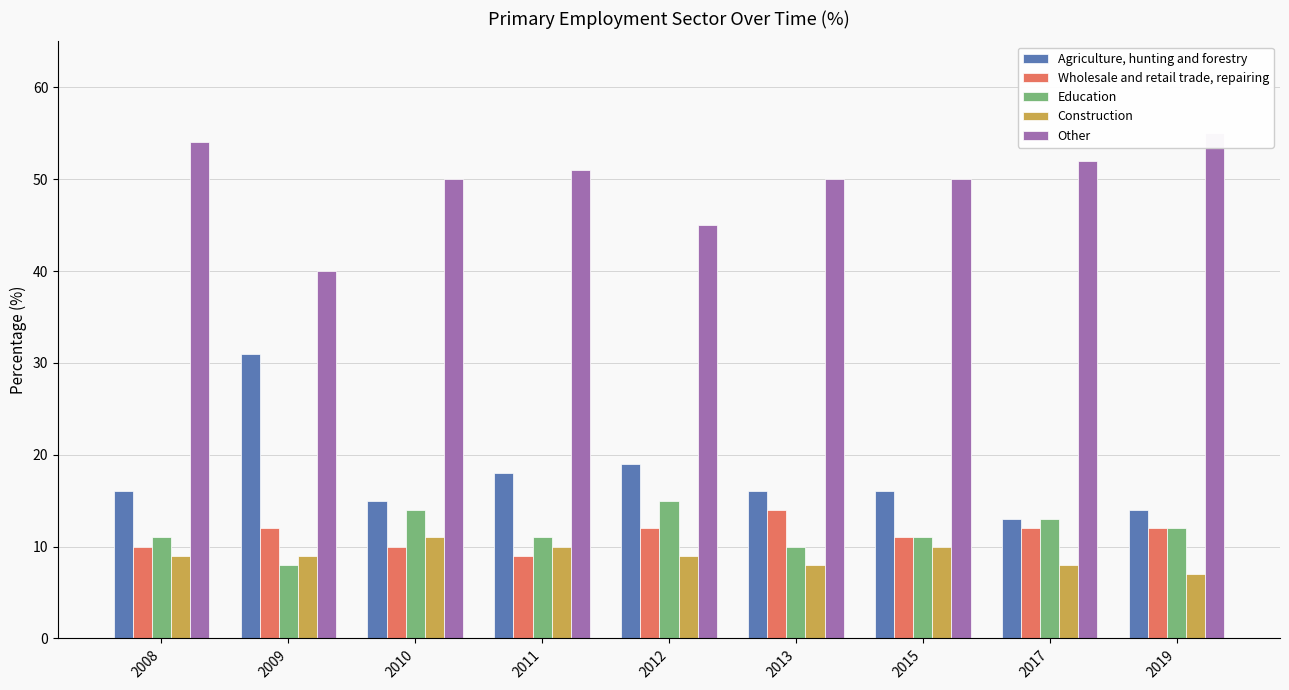

What is the difference between the maximum and minimum values in the Construction series?

4